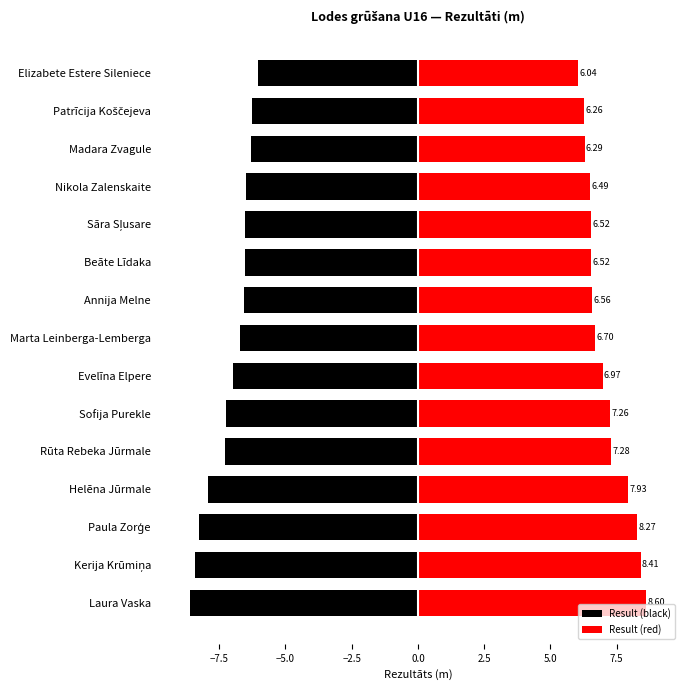

Is it true that Result (red) equals 2.2 at Beāte Līdaka?

False